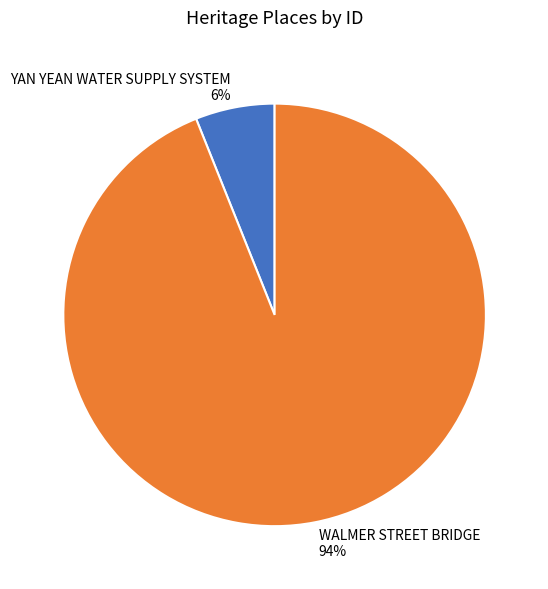

What is the largest slice in the pie chart?

WALMER STREET BRIDGE